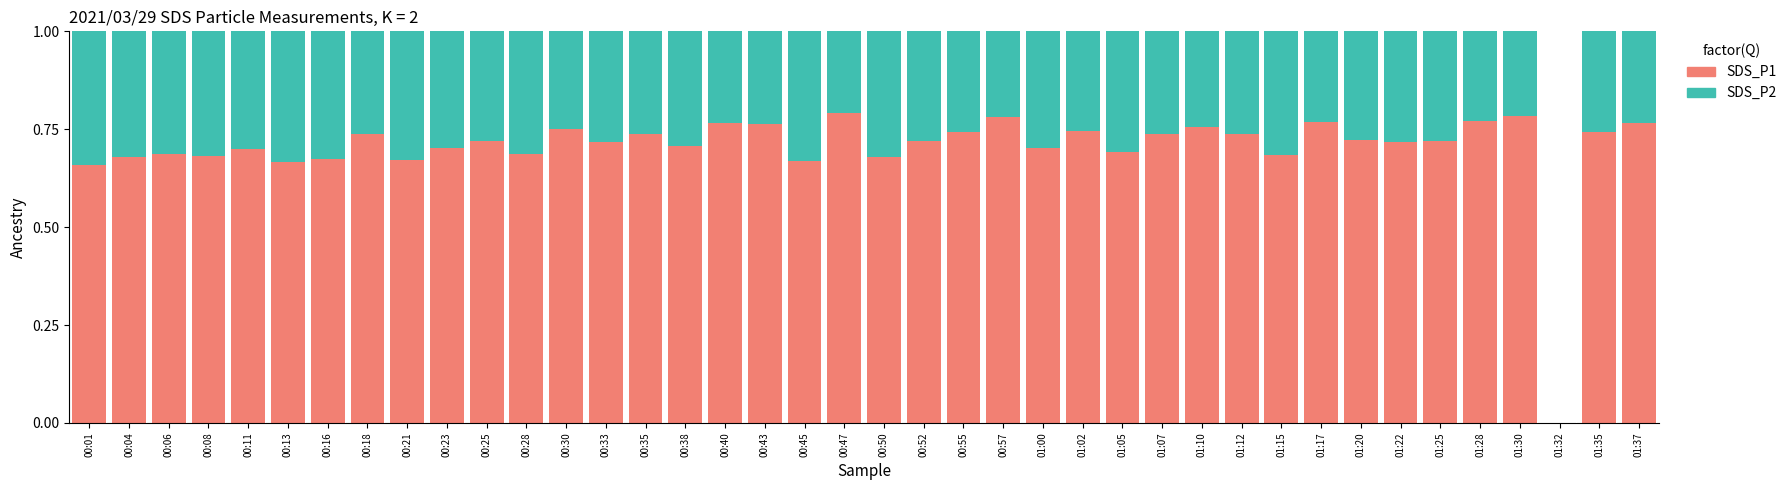

What is the total value across all series at 00:38?

1.0